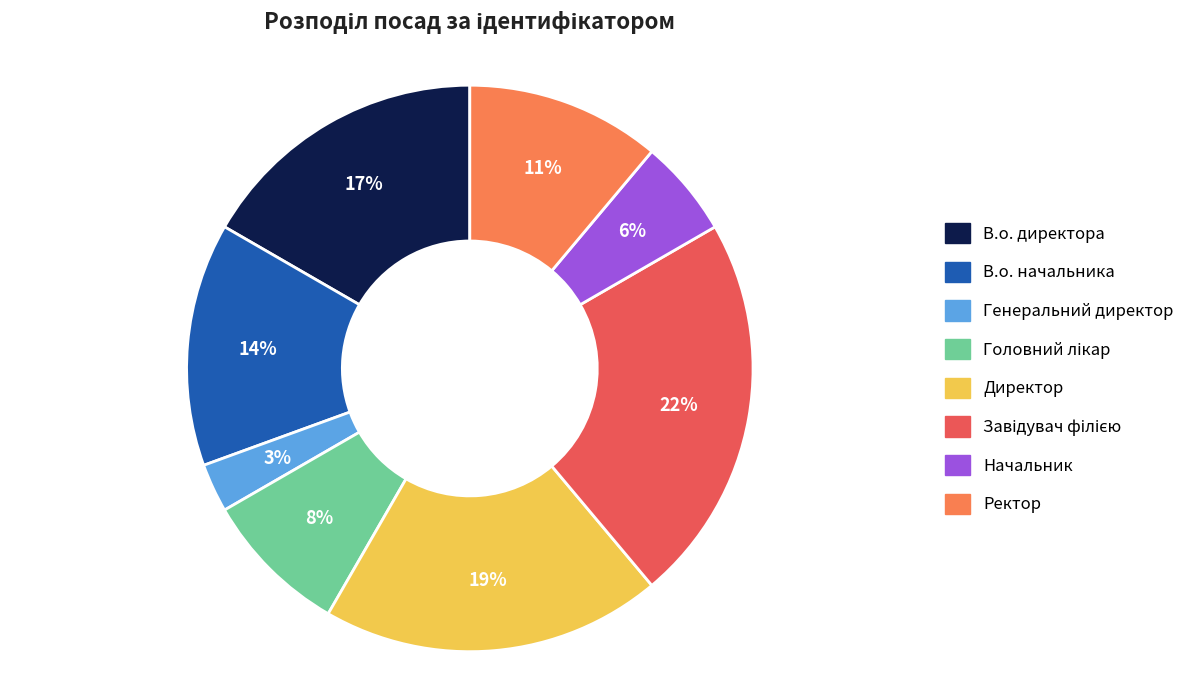

Is there any slice that represents more than half of the pie?

No